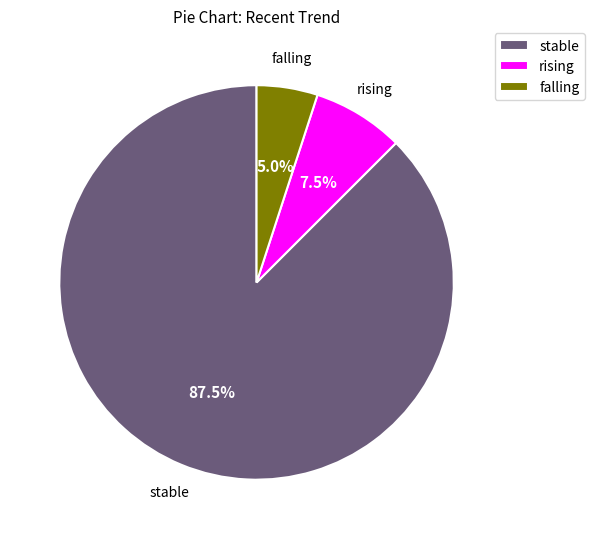

How much of the chart is everything except rising?

92.5%